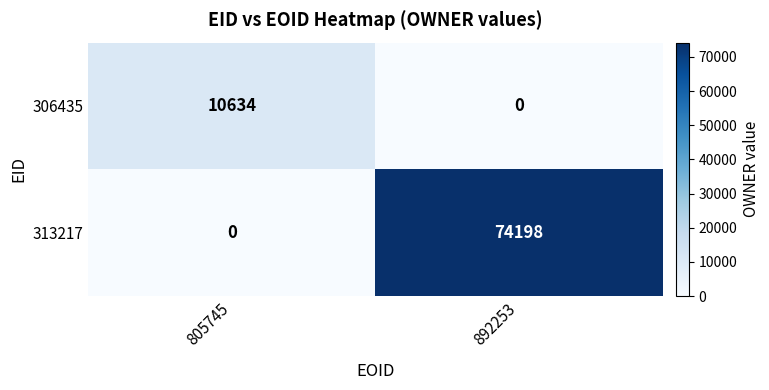

At which category is the sum across all series the highest?

892253